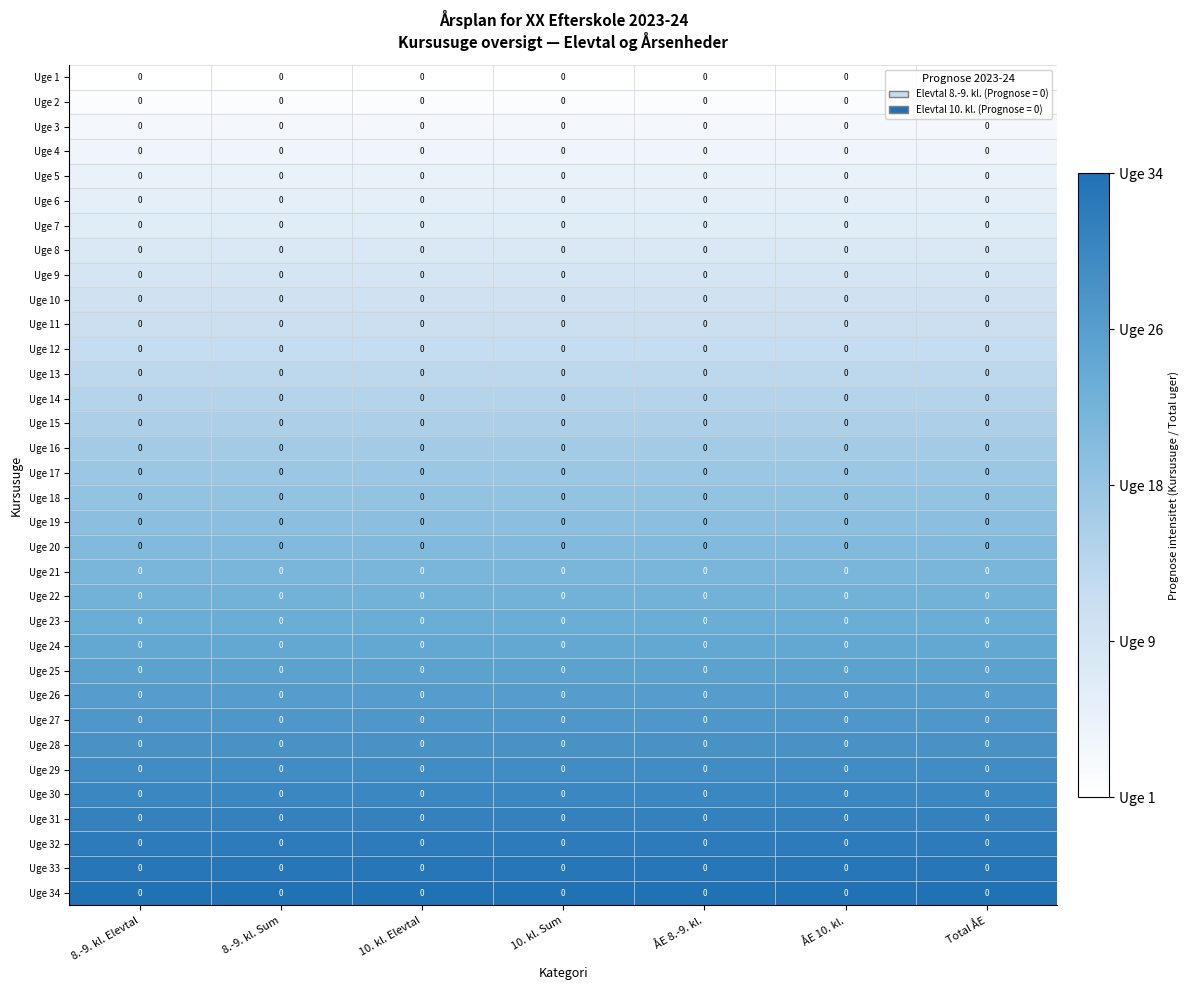

At which category is the sum across all series the highest?

8.-9. kl. Elevtal